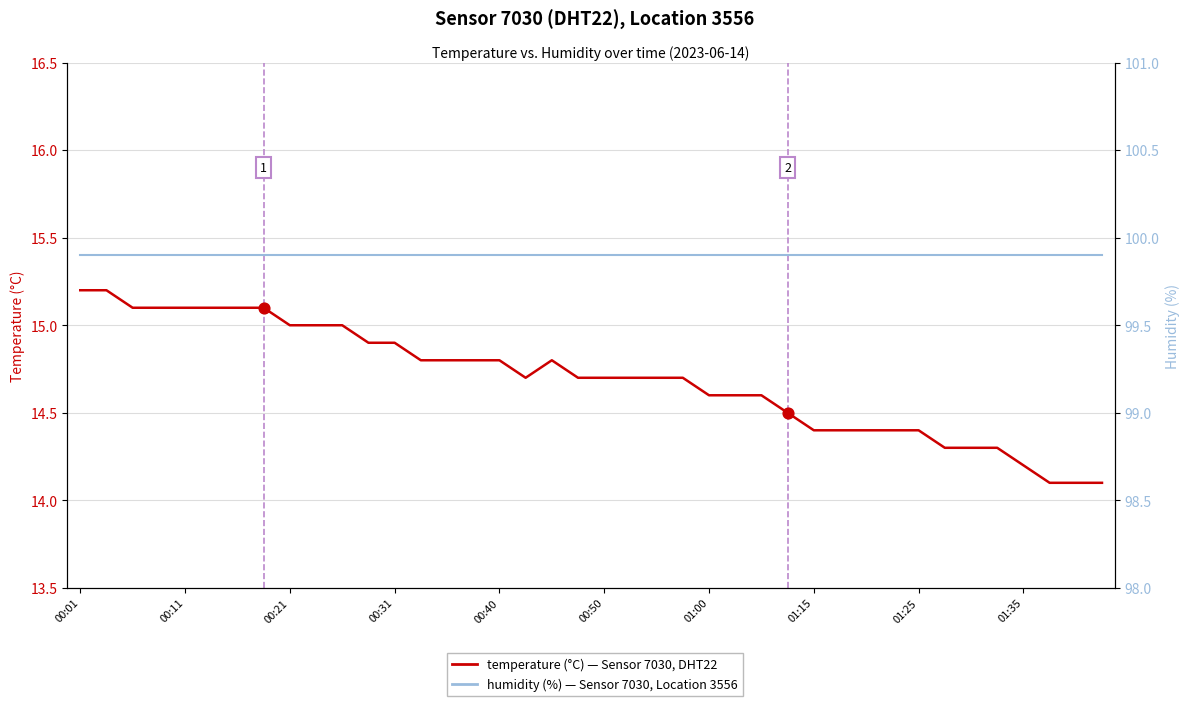

What is the total value across all series at 00:01?

115.1